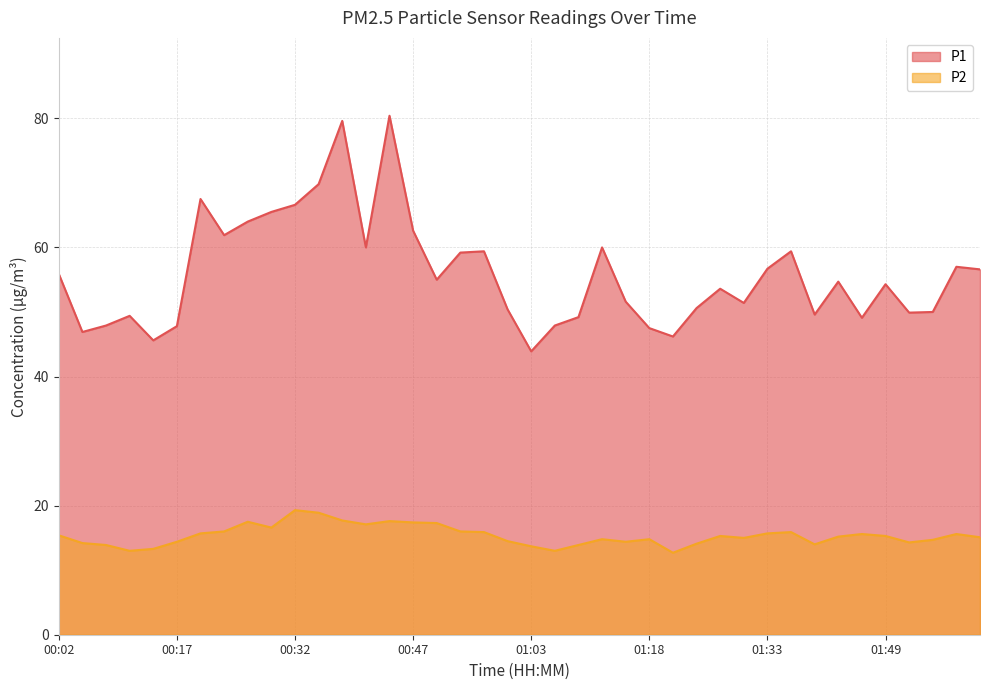

Which category has the highest value in the P1 series?

00:44